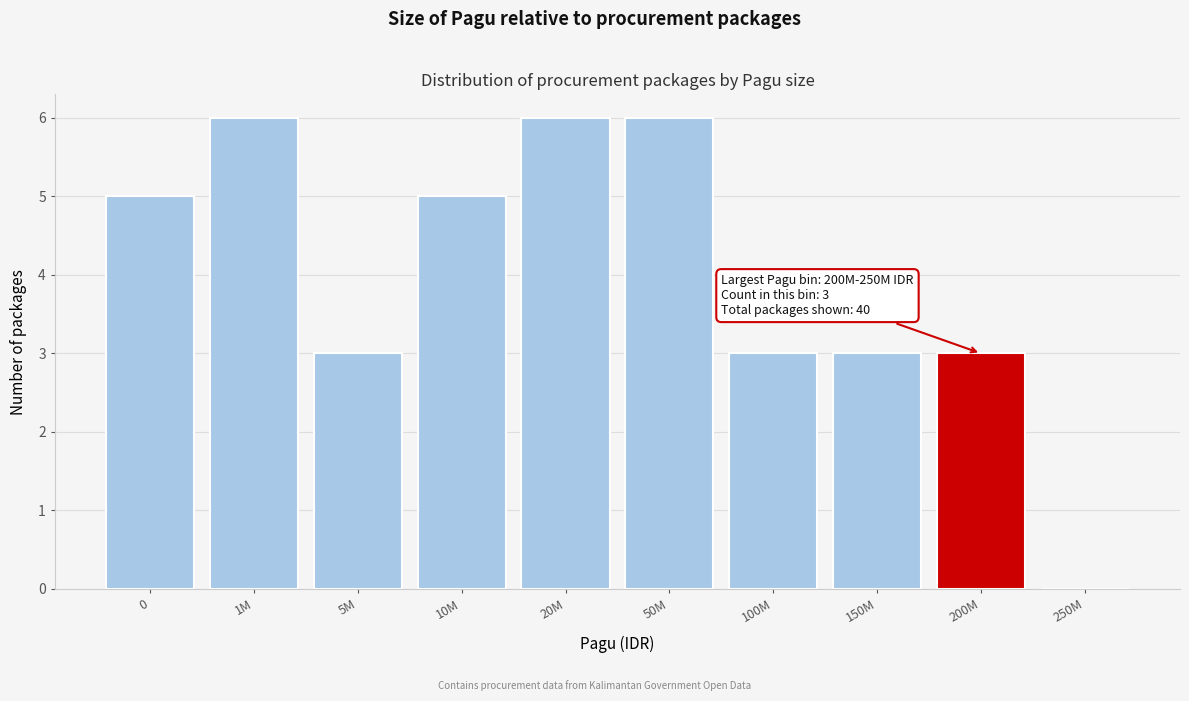

Reading left to right, what are all the values shown in this chart?

0=5	1M=6	5M=3	10M=5	20M=6	50M=6	100M=3	150M=3	200M=3	250M=0